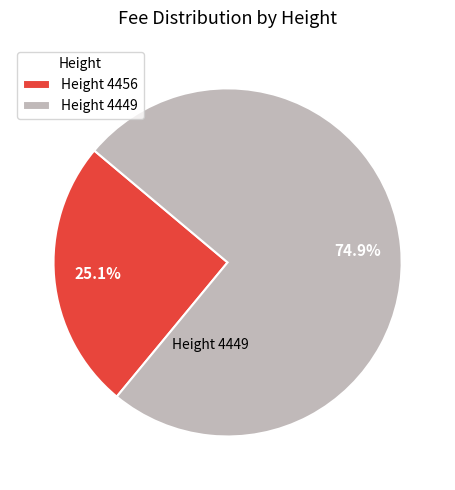

To the nearest percent, what is the average slice percentage?

50%